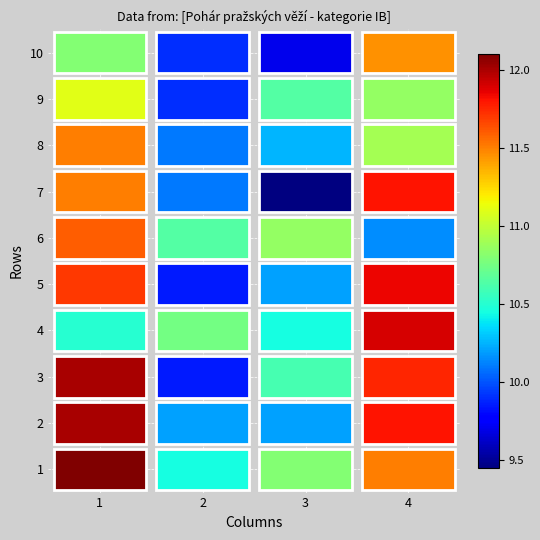

At which category is the sum across all series the highest?

1